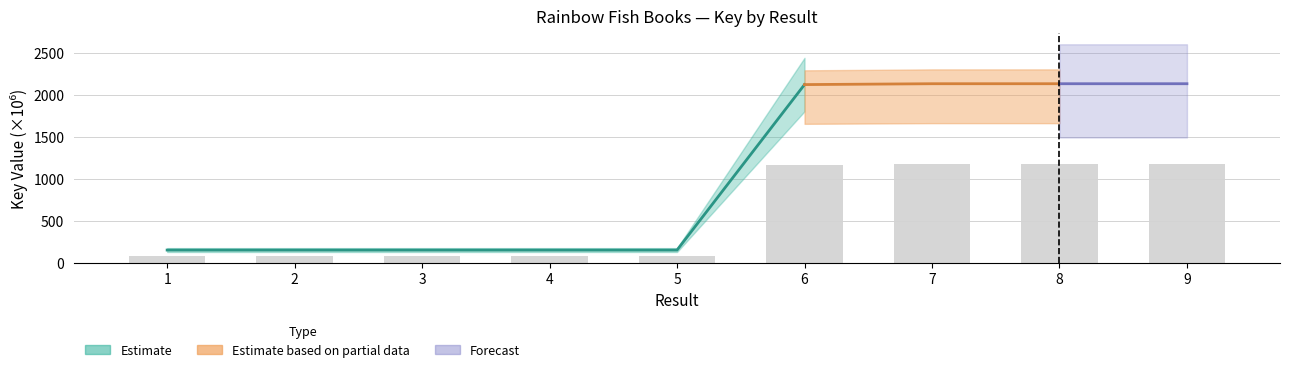

Reading left to right, list all the values displayed in this chart.

1=84.5	2=84.5	3=84.5	4=84.5	5=84.5	6=1166.1	7=1171.7	8=1171.7	9=1171.7